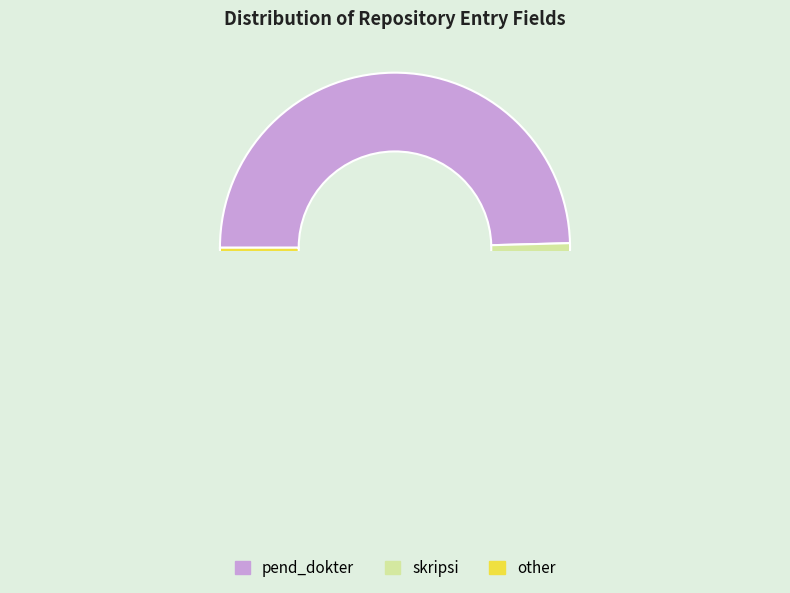

What is the smallest slice in the pie chart?

other